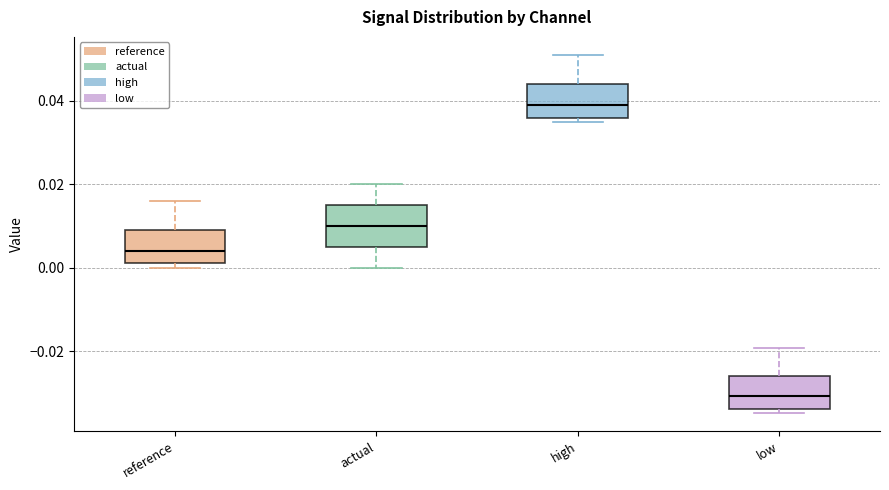

Where does the lower whisker of the box for actual end on the y-axis? The values are not printed on the chart, so give them approximately, as read against the axis.

0.000